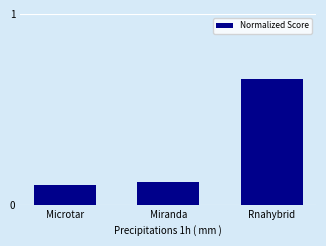

Which label corresponds to the smallest value in the chart?

Microtar